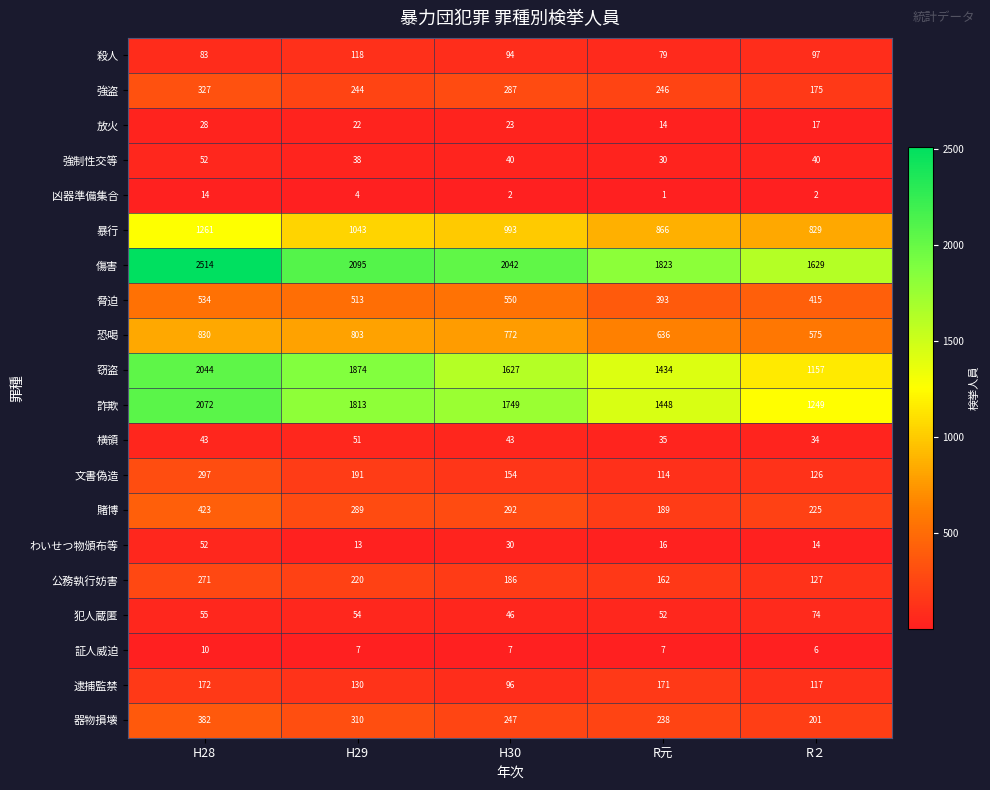

How many values in the 公務執行妨害 series are below 186?

2